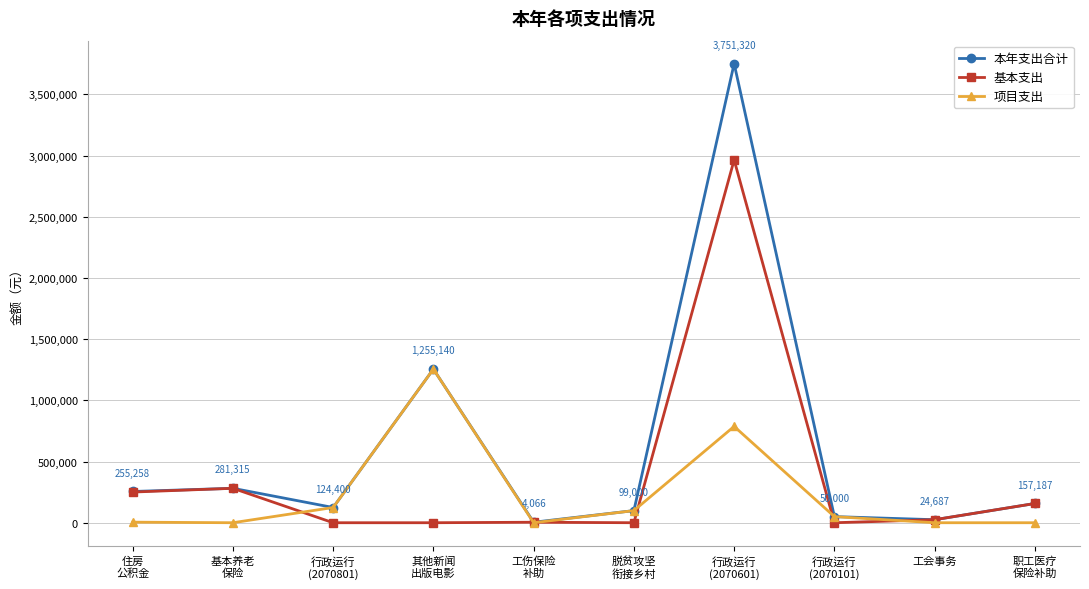

What is the difference between the 本年支出合计 values at 行政运行
(2070601) and 脱贫攻坚
衔接乡村?

3652319.7